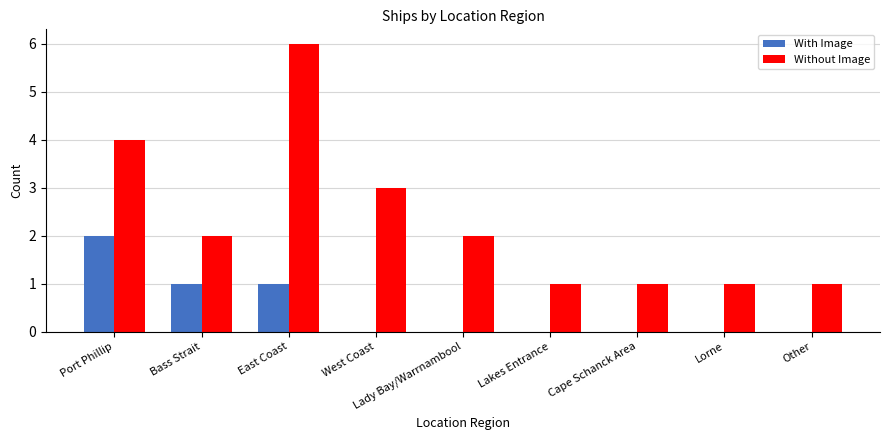

At which label does With Image reach its peak?

Port Phillip